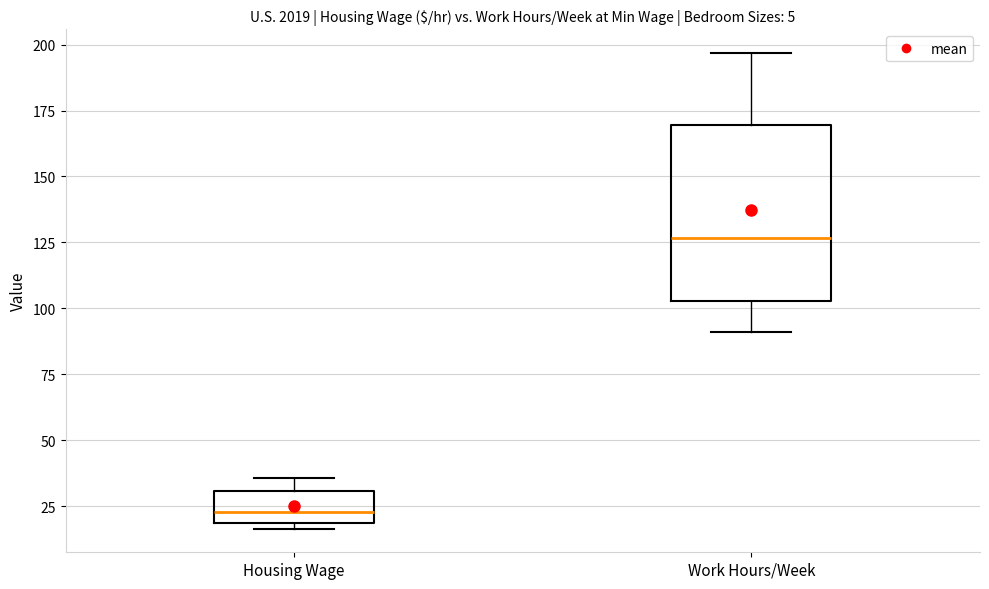

Reading left to right, read every box against the y-axis: the position of its median line, the range the box covers, and the ends of its whiskers. The values are not printed on the chart, so give them approximately, as read against the axis.

Housing Wage: median 25, box 20 to 30, whiskers 15 to 35
Work Hours/Week: median 125, box 105 to 170, whiskers 90 to 195